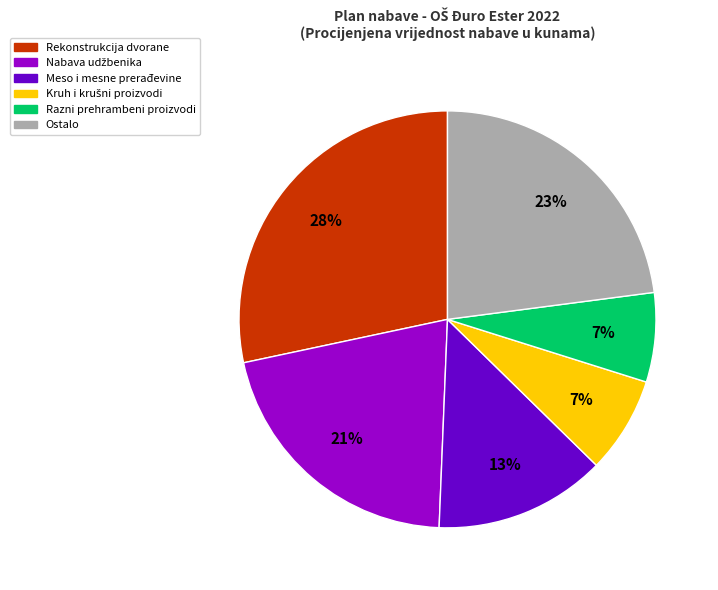

To the nearest percent, what is the average slice percentage?

17%